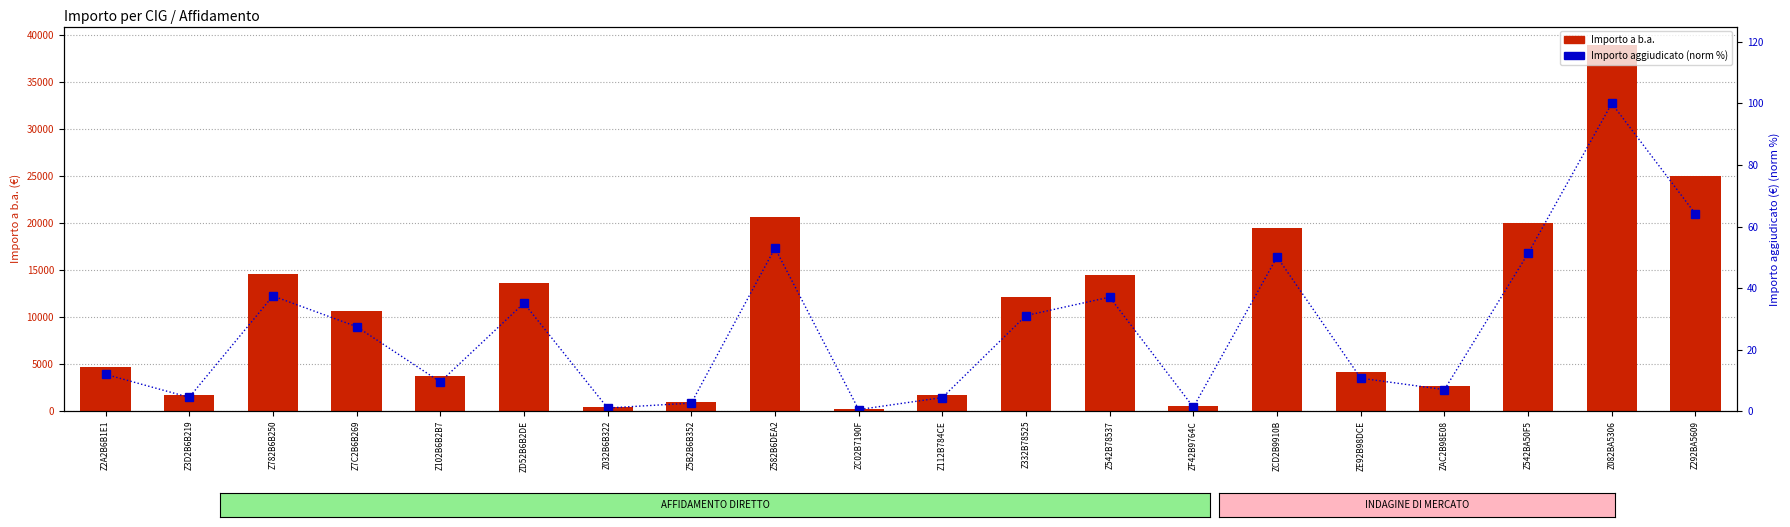

Reading left to right, extract all data points from this chart.

Importo a b.a.: Z2A2B6B1E1=4665.1	Z3D2B6B219=1750.7	Z782B6B250=14602.5	Z7C2B6B269=10715.2	Z102B6B2B7=3708.3	ZD52B6B2DE=13692.0	Z032B6B322=400.0	Z5B2B6B352=1021.0	Z582B6DEA2=20671.0	ZC02B7190F=200.0	Z112B784CE=1721.8	Z332B78525=12120.0	Z542B78537=14452.2	ZF42B9764C=500.0	ZCD2B9910B=19550.0	ZE92B98DCE=4176.0	ZAC2B98E08=2725.0	Z542BA50F5=20000.0	Z082BA5306=39000.0	Z292BA5609=25000.0
Importo aggiudicato (norm): Z2A2B6B1E1=12.0	Z3D2B6B219=4.5	Z782B6B250=37.4	Z7C2B6B269=27.5	Z102B6B2B7=9.5	ZD52B6B2DE=35.1	Z032B6B322=1.0	Z5B2B6B352=2.6	Z582B6DEA2=53.0	ZC02B7190F=0.5	Z112B784CE=4.4	Z332B78525=31.1	Z542B78537=37.1	ZF42B9764C=1.3	ZCD2B9910B=50.1	ZE92B98DCE=10.7	ZAC2B98E08=7.0	Z542BA50F5=51.3	Z082BA5306=100.0	Z292BA5609=64.1